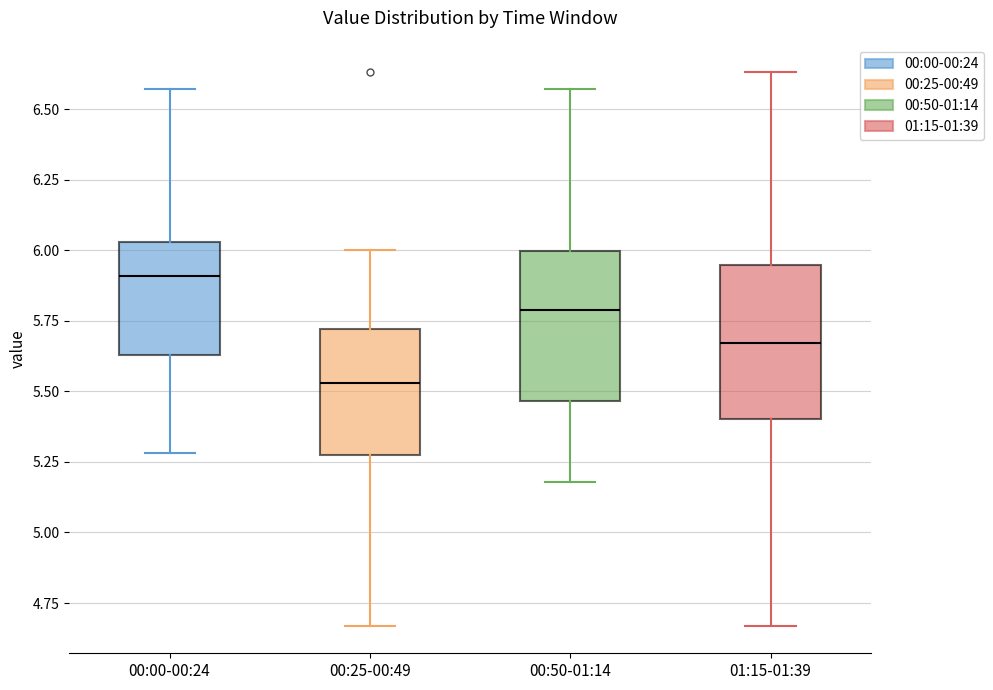

Reading left to right, transcribe this box plot: for each box, give where its median line is, the range the box spans, and where its two whiskers end, as read against the y-axis. The values are not printed on the chart, so give them approximately, as read against the axis.

00:00-00:24: median 5.90, box 5.65 to 6.05, whiskers 5.30 to 6.55
00:25-00:49: median 5.55, box 5.30 to 5.70, whiskers 4.65 to 6.00
00:50-01:14: median 5.80, box 5.45 to 6.00, whiskers 5.20 to 6.55
01:15-01:39: median 5.65, box 5.40 to 5.95, whiskers 4.65 to 6.65